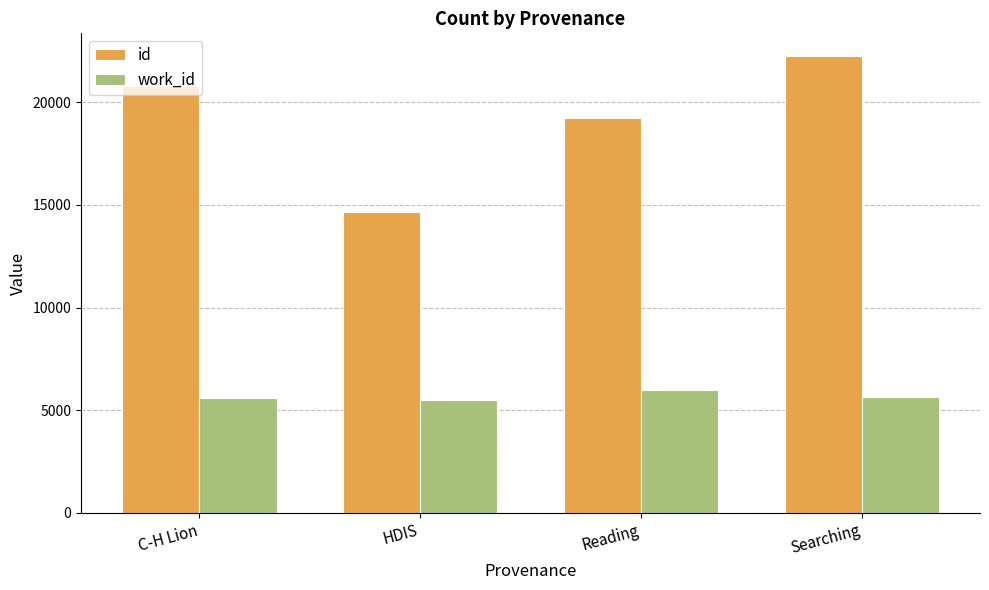

How many distinct data groups are displayed?

2